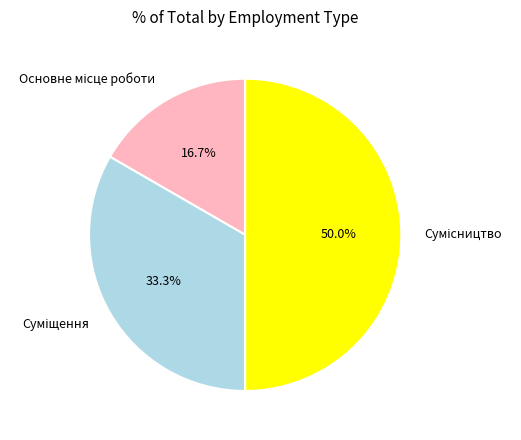

What percentage is the Основне місце роботи slice, to the nearest percent?

17%